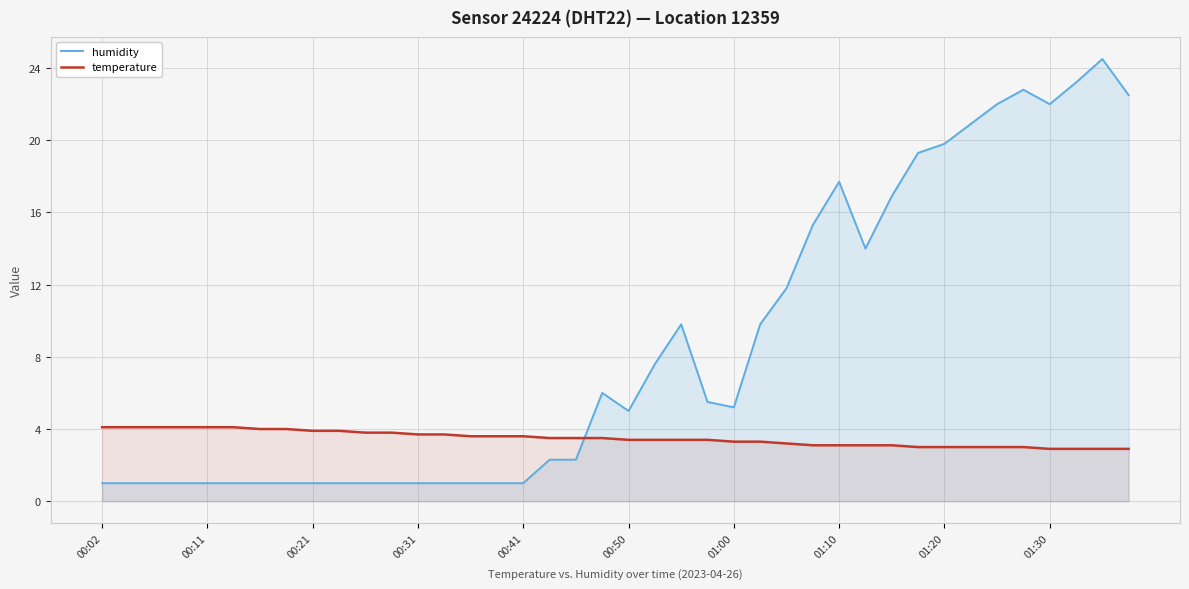

Which series has the largest total across all categories?

humidity